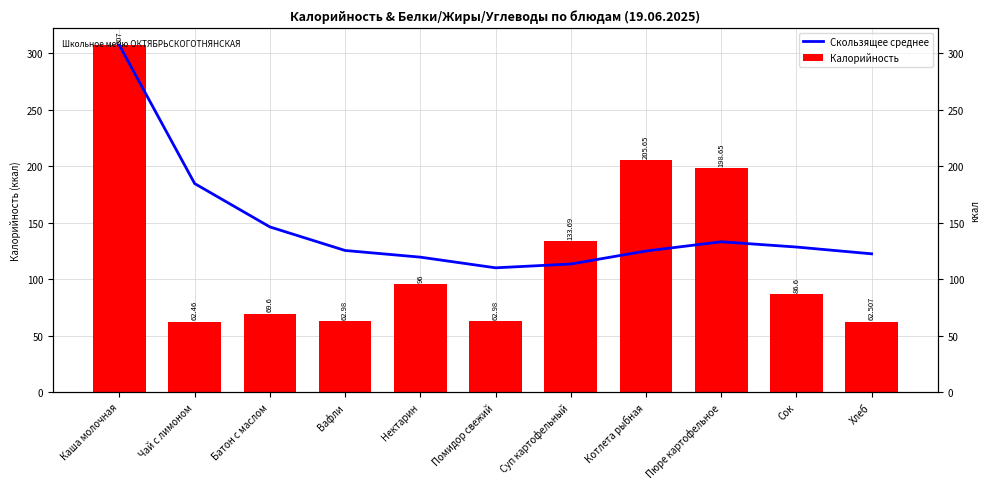

List the labels in order of Скользящее среднее value, smallest first.

Помидор свежий, Суп картофельный, Нектарин, Хлеб, Котлета рыбная, Вафли, Сок, Пюре картофельное, Батон с маслом, Чай с лимоном, Каша молочная